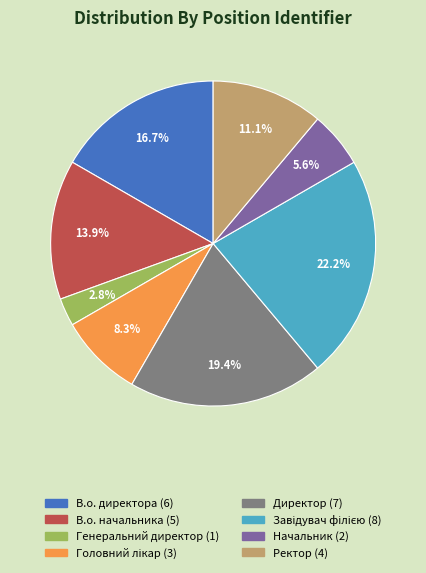

Is there a majority slice in this chart?

No